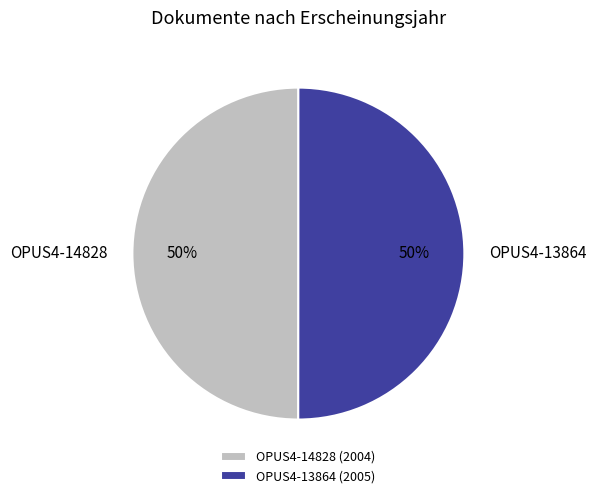

Do OPUS4-14828 and OPUS4-13864 together represent more than half of the pie?

Yes